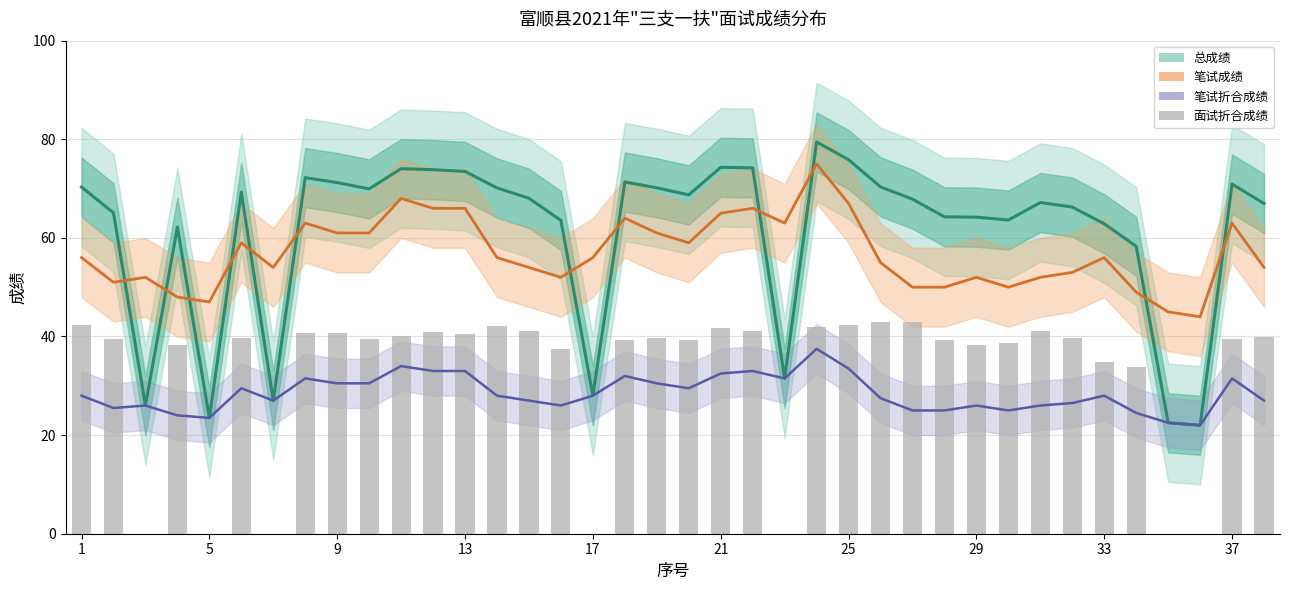

True or false: 面试折合成绩 has a value of 52.4 at 19.

False